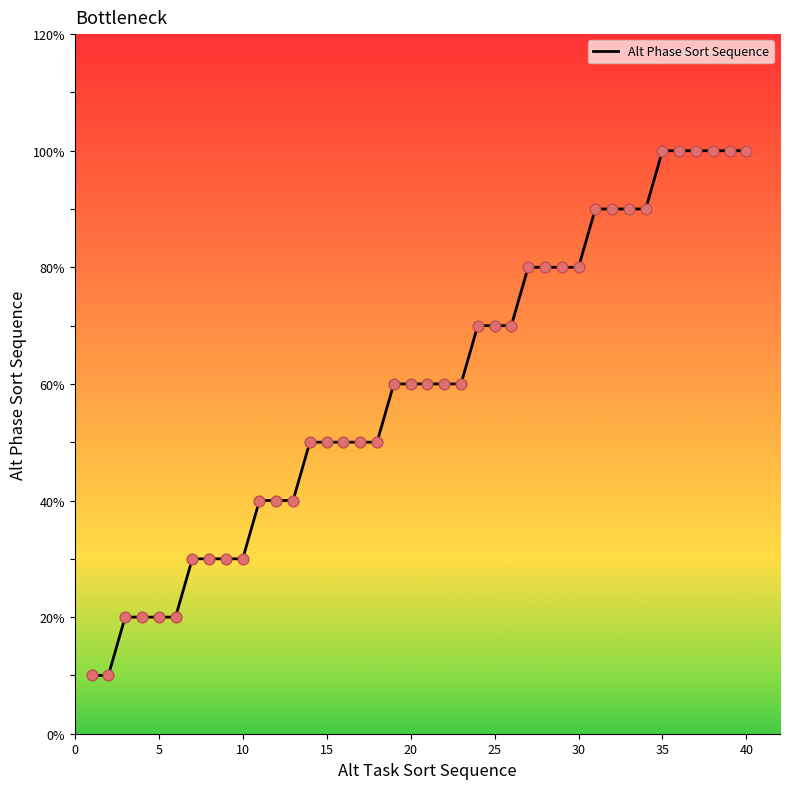

Does the chart have visible grid lines?

No